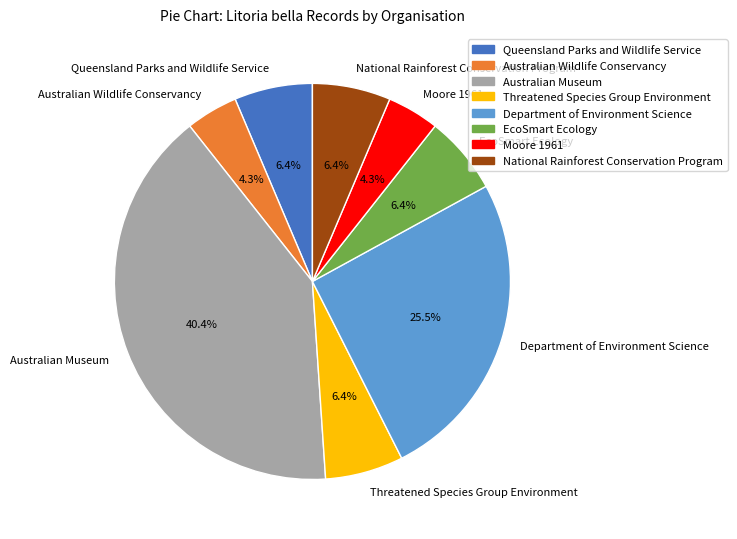

Between EcoSmart Ecology and Australian Museum, which is larger?

Australian Museum